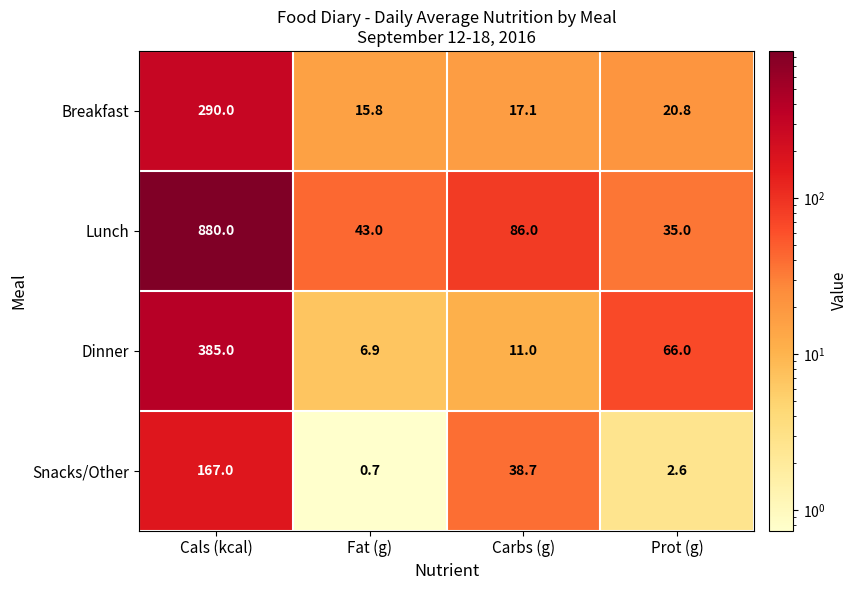

What is the smallest value displayed?

0.7